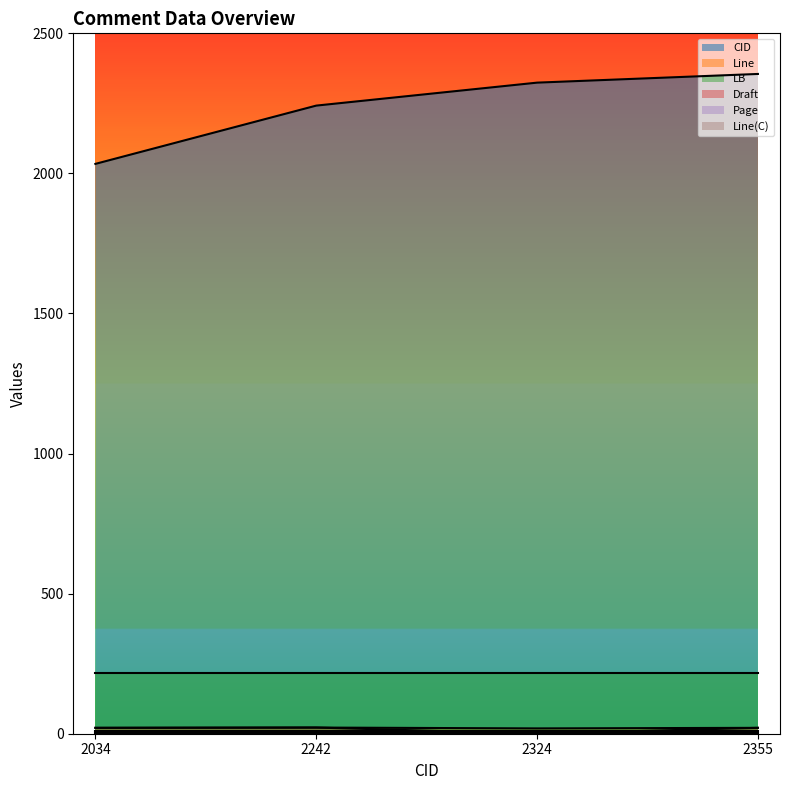

Count the number of categories in the chart.

4